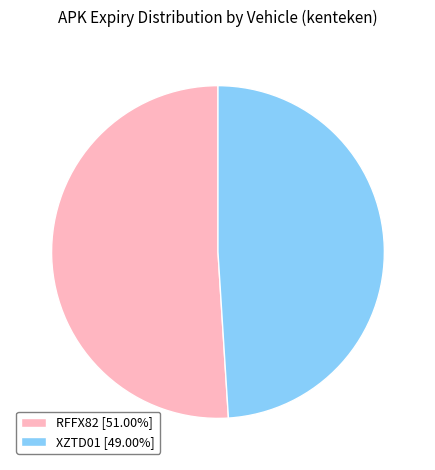

What is the ratio of the value at RFFX82 [51.00%] to the value at XZTD01 [49.00%]?

1.0